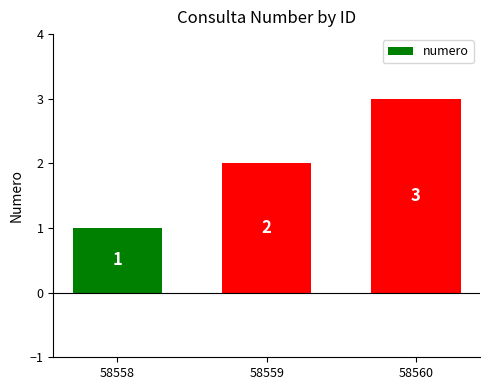

What is the value of the 3rd bar from the left?

3